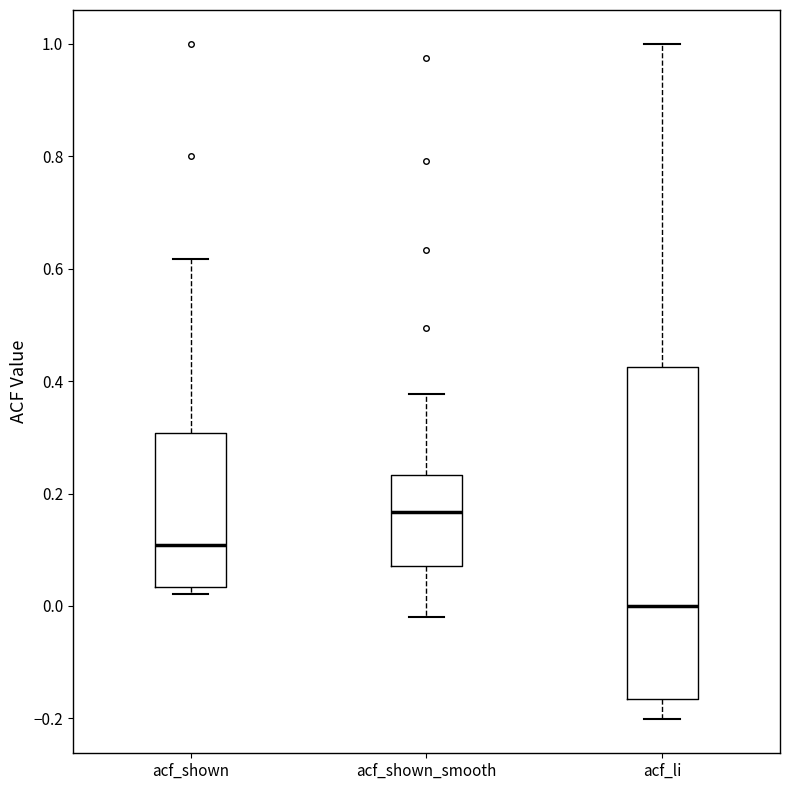

Where does the upper whisker of the box for acf_li end on the y-axis? The values are not printed on the chart, so give them approximately, as read against the axis.

1.00